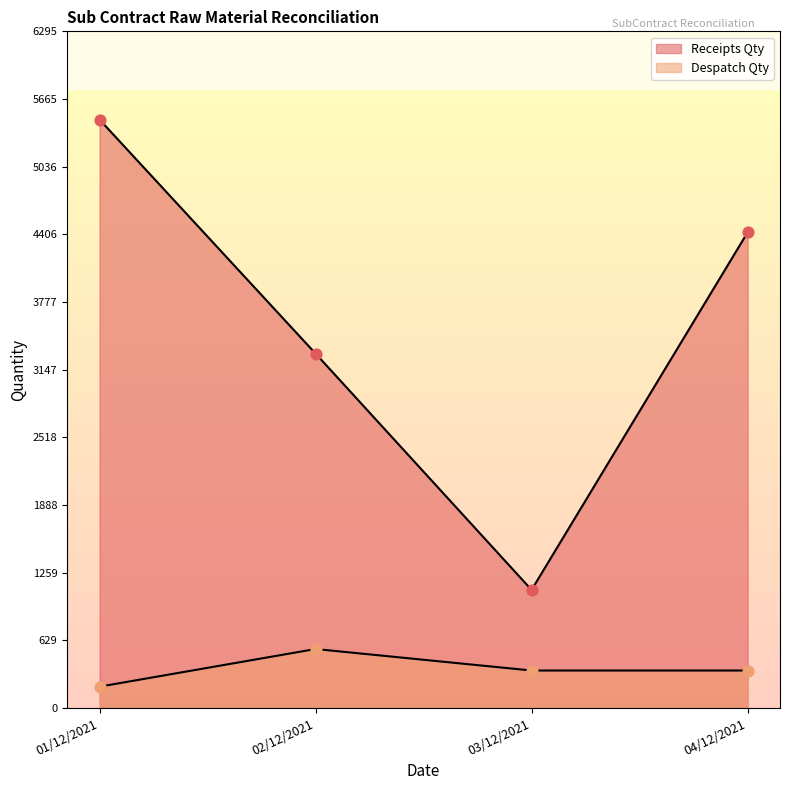

Which series has the largest total across all categories?

Receipts Qty